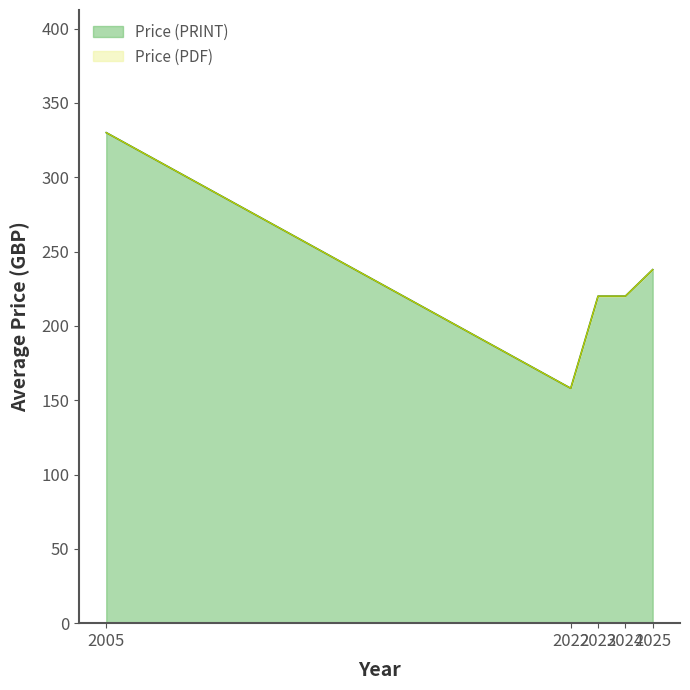

Which series has the largest total across all categories?

Price (PDF)